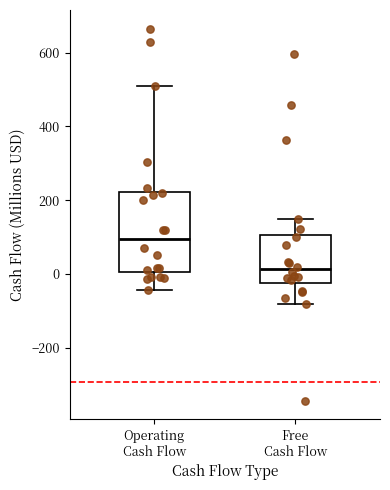

Reading left to right, read every box against the y-axis: the position of its median line, the range the box covers, and the ends of its whiskers. The values are not printed on the chart, so give them approximately, as read against the axis.

Operating Cash Flow: median 100, box 0 to 220, whiskers -40 to 500
Free Cash Flow: median 20, box -20 to 100, whiskers -80 to 140